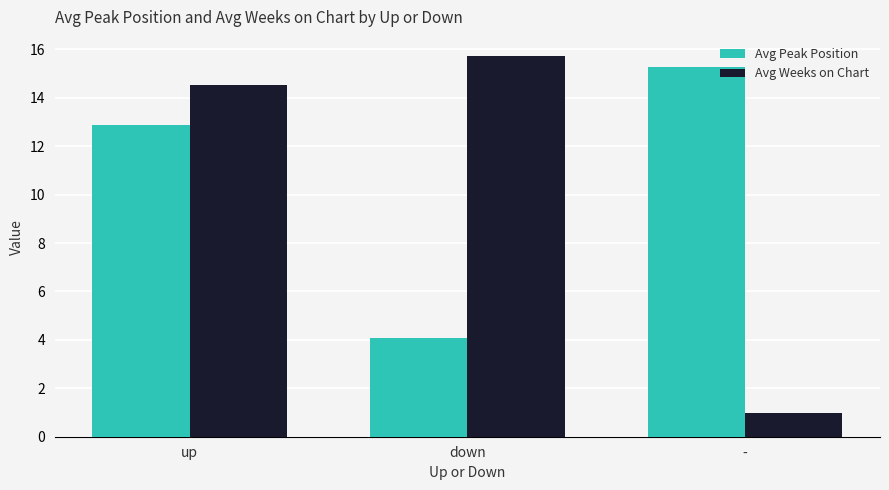

Which series has the largest total across all categories?

Avg Peak Position